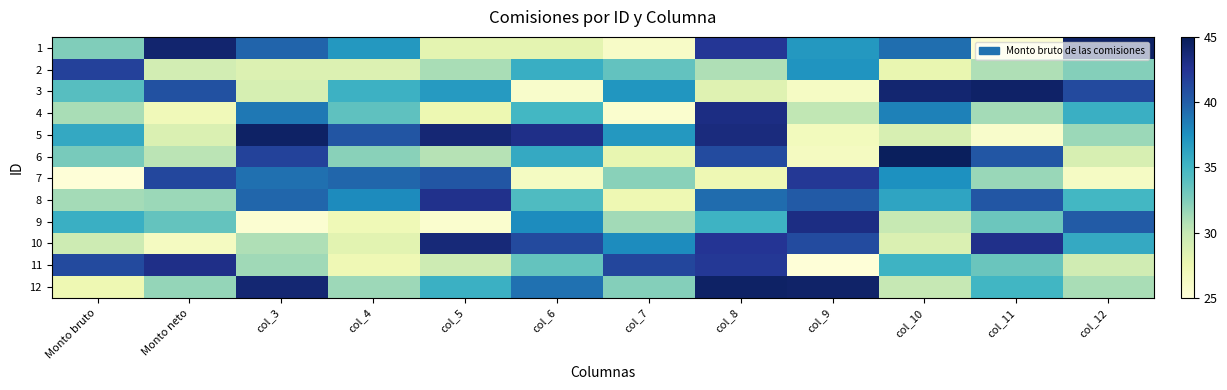

Reading left to right, extract all data points from this chart.

1: Monto bruto=32.5	Monto neto=44.0	col_3=39.6	col_4=37.0	col_5=28.1	col_6=28.1	col_7=26.2	col_8=42.3	col_9=37.0	col_10=39.2	col_11=25.4	col_12=44.4
2: Monto bruto=41.6	Monto neto=29.2	col_3=28.6	col_4=28.7	col_5=31.1	col_6=35.5	col_7=33.6	col_8=30.8	col_9=37.2	col_10=27.8	col_11=30.8	col_12=32.3
3: Monto bruto=34.1	Monto neto=40.7	col_3=29.0	col_4=35.3	col_5=36.8	col_6=25.9	col_7=37.2	col_8=28.4	col_9=26.3	col_10=44.0	col_11=44.3	col_12=41.2
4: Monto bruto=31.1	Monto neto=27.0	col_3=38.7	col_4=33.8	col_5=27.4	col_6=34.9	col_7=25.7	col_8=43.2	col_9=30.2	col_10=38.3	col_11=31.2	col_12=35.4
5: Monto bruto=35.9	Monto neto=28.7	col_3=44.4	col_4=40.5	col_5=43.8	col_6=42.9	col_7=37.0	col_8=43.4	col_9=26.8	col_10=28.9	col_11=25.9	col_12=31.5
6: Monto bruto=32.8	Monto neto=30.4	col_3=41.6	col_4=32.1	col_5=30.6	col_6=35.9	col_7=27.8	col_8=41.0	col_9=26.5	col_10=44.7	col_11=40.4	col_12=29.0
7: Monto bruto=25.1	Monto neto=41.3	col_3=39.1	col_4=39.6	col_5=40.4	col_6=26.5	col_7=32.2	col_8=27.3	col_9=42.3	col_10=37.5	col_11=31.6	col_12=26.3
8: Monto bruto=31.2	Monto neto=31.5	col_3=39.6	col_4=37.8	col_5=42.7	col_6=34.4	col_7=27.4	col_8=39.3	col_9=40.2	col_10=36.2	col_11=40.4	col_12=34.9
9: Monto bruto=35.5	Monto neto=33.6	col_3=25.5	col_4=27.2	col_5=25.6	col_6=37.7	col_7=31.3	col_8=35.2	col_9=43.2	col_10=30.0	col_11=33.2	col_12=40.1
10: Monto bruto=29.6	Monto neto=26.5	col_3=30.8	col_4=28.2	col_5=43.6	col_6=41.2	col_7=37.7	col_8=42.4	col_9=41.1	col_10=28.7	col_11=42.9	col_12=35.8
11: Monto bruto=41.1	Monto neto=42.9	col_3=31.4	col_4=27.2	col_5=29.6	col_6=33.5	col_7=41.4	col_8=42.2	col_9=25.1	col_10=35.2	col_11=33.3	col_12=29.4
12: Monto bruto=27.4	Monto neto=31.8	col_3=43.9	col_4=31.5	col_5=35.4	col_6=39.1	col_7=32.3	col_8=44.4	col_9=44.2	col_10=30.0	col_11=34.9	col_12=31.0